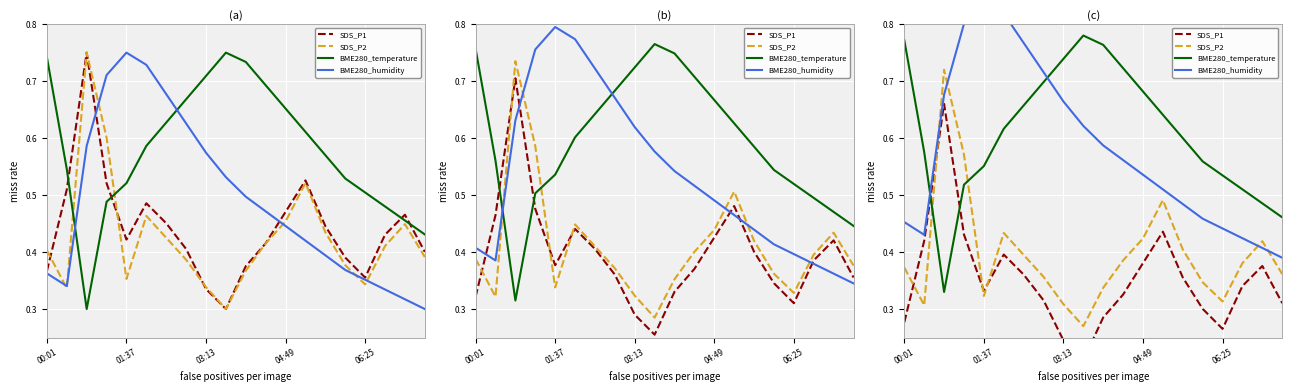

Between 00:01 and 11, which series saw the biggest shift?

BME280_humidity